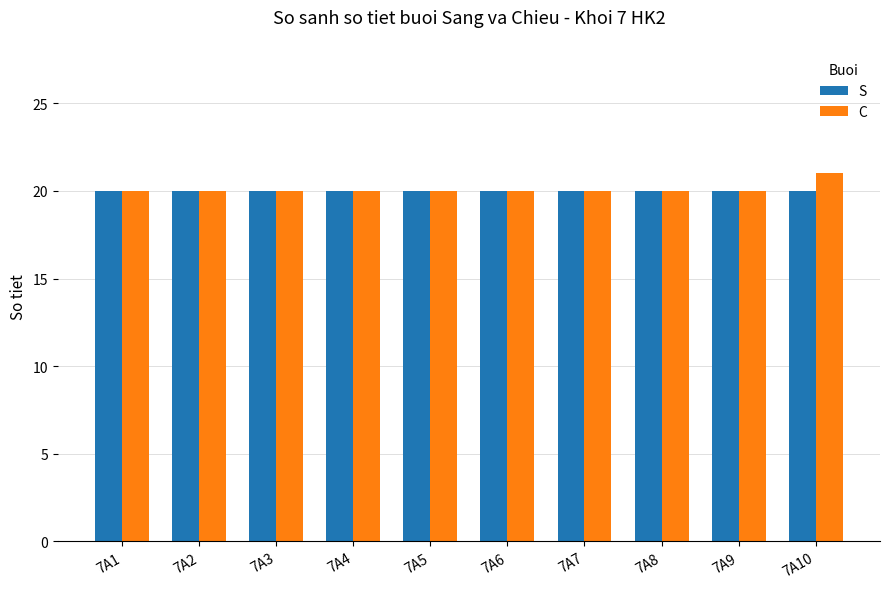

Which series has the largest range (max minus min)?

C